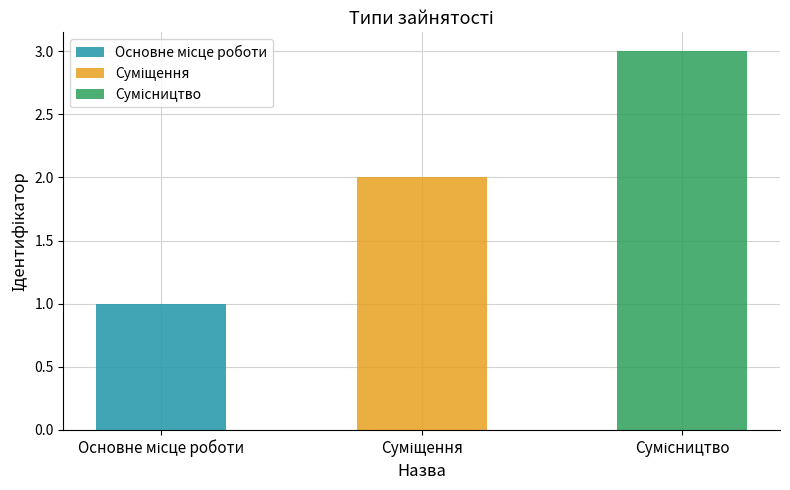

What is the change in value from Основне місце роботи to Суміщення?

+1